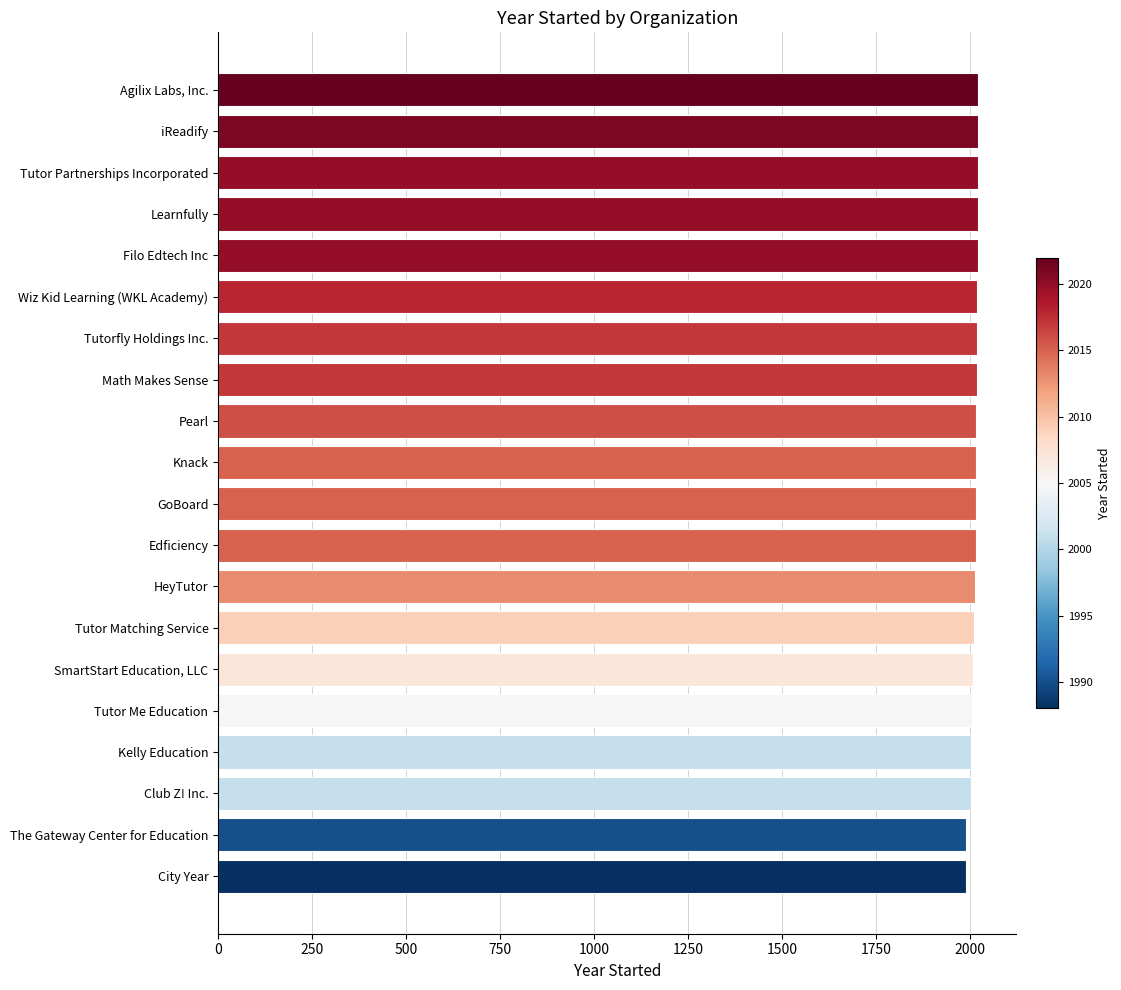

What is the minimum value shown in the chart?

1988